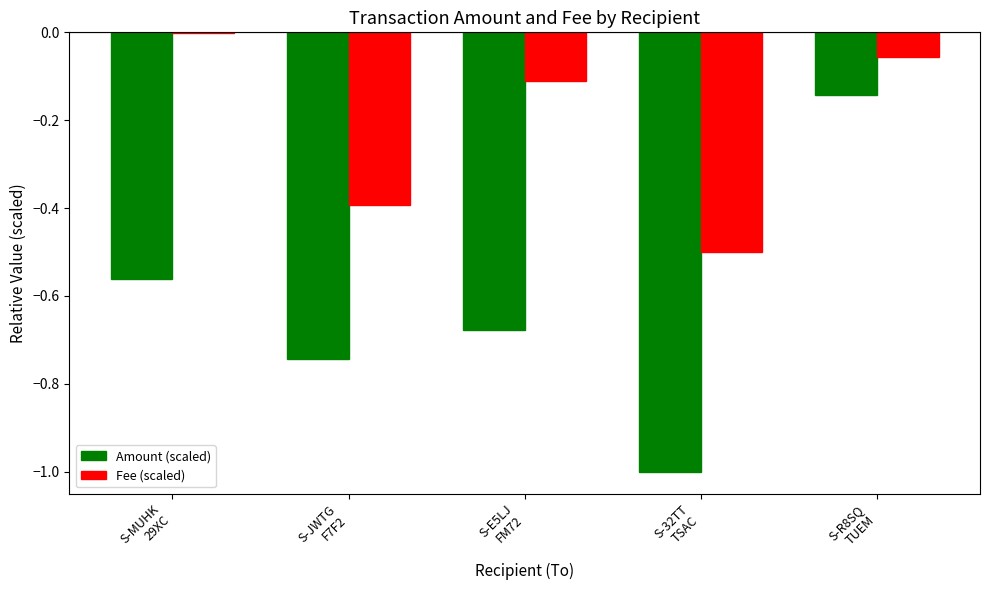

Are the bars horizontal?

No